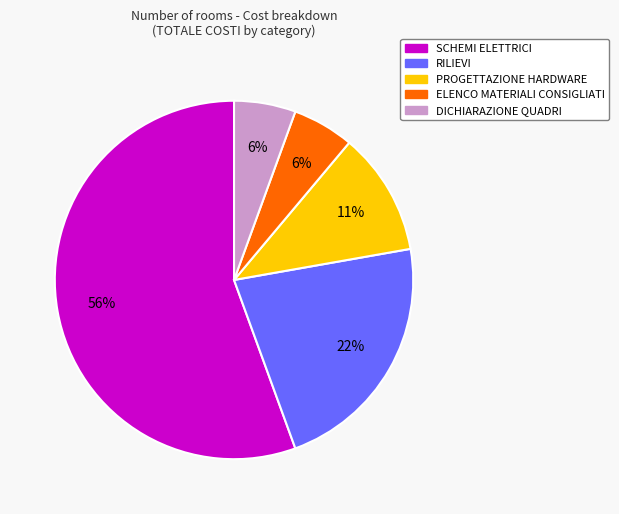

How many slices are in this pie chart?

5